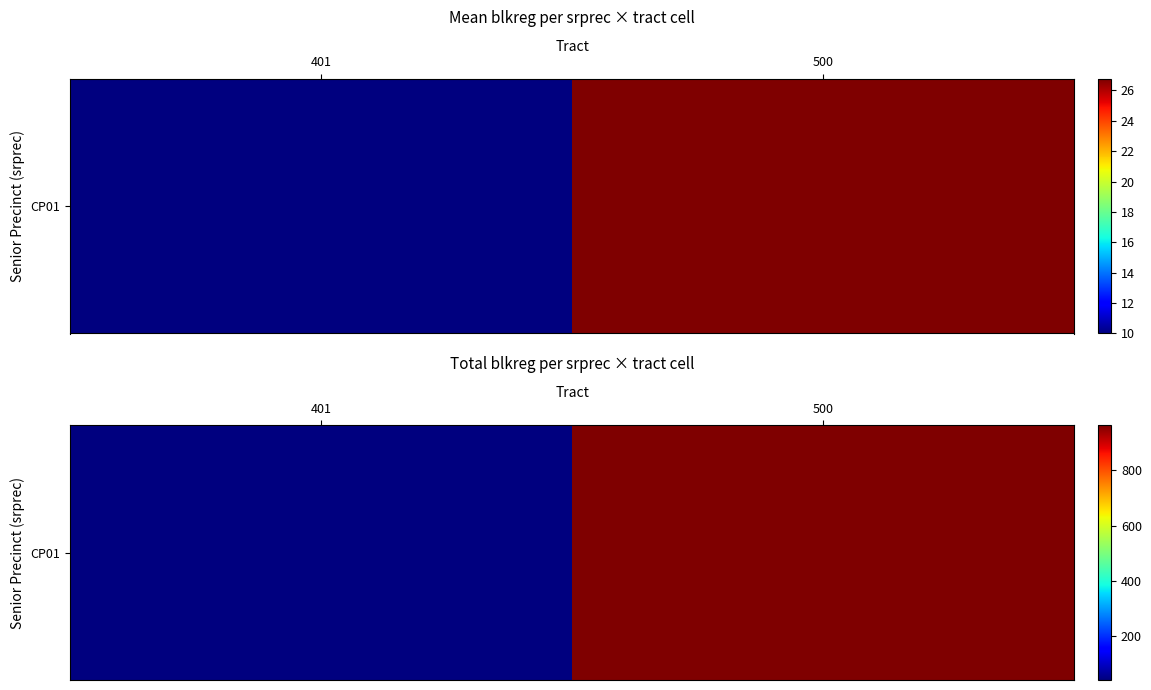

Rank the categories by value from lowest to highest.

401, 500